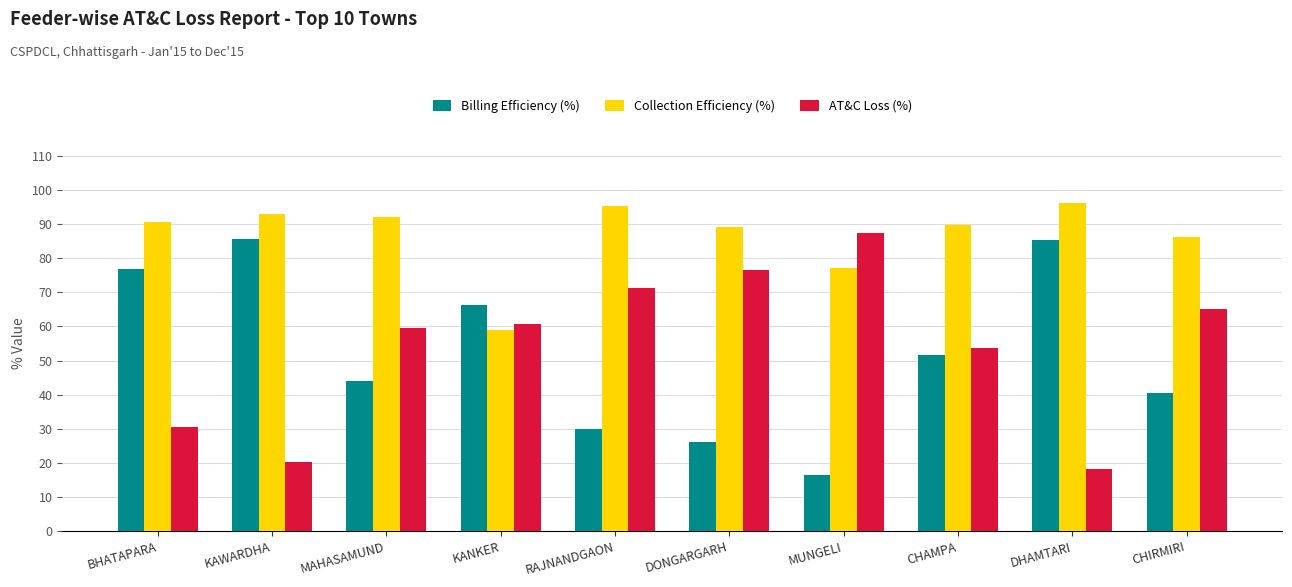

Does the chart contain stacked bars?

No